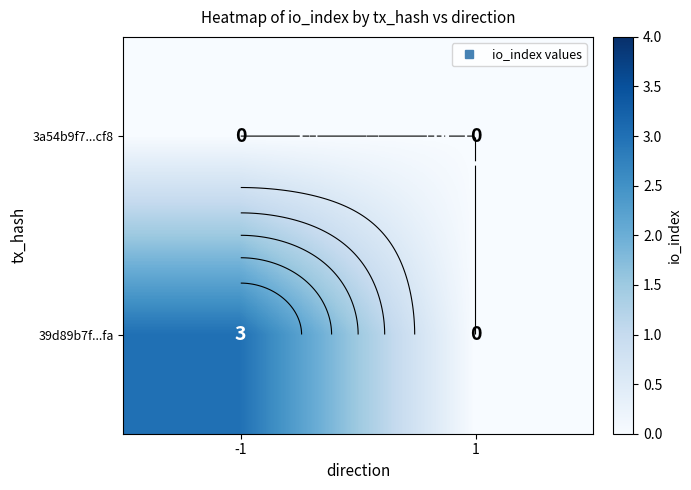

At which category is the sum across all series the highest?

-1